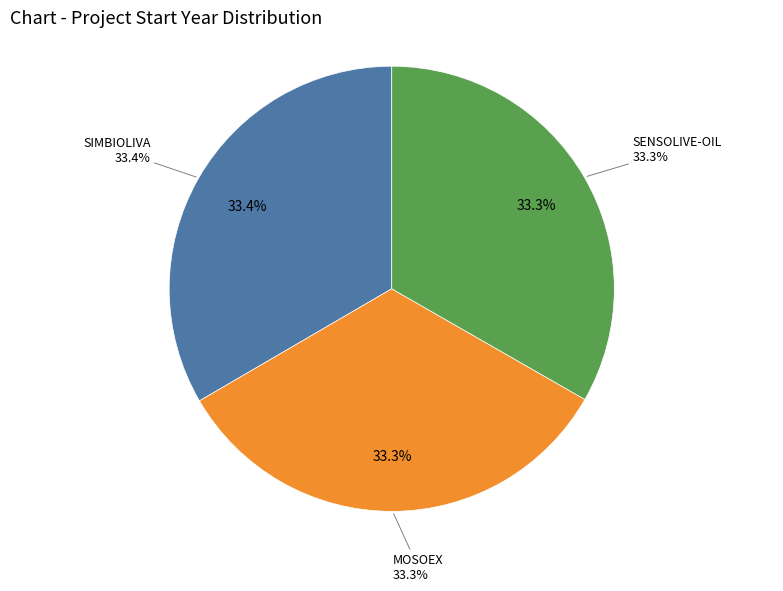

What percentage is NOT represented by SENSOLIVE-OIL?

66.7%